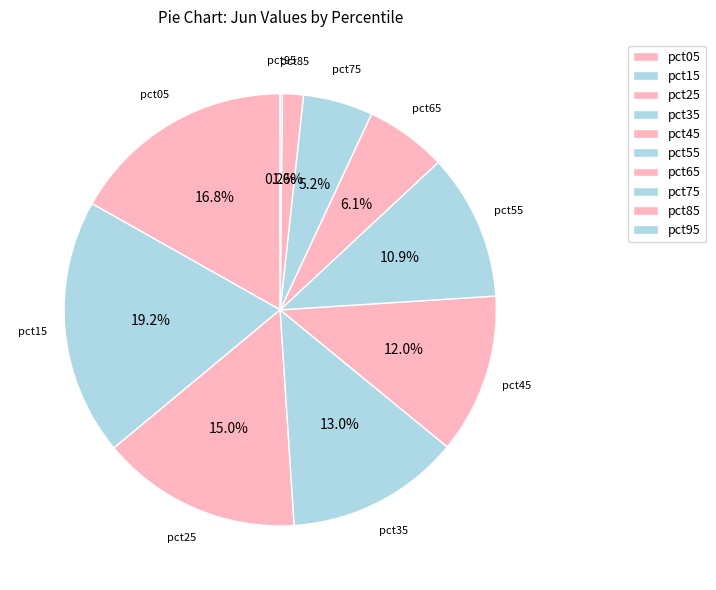

Combined, do pct15 and pct65 account for over 50%?

No